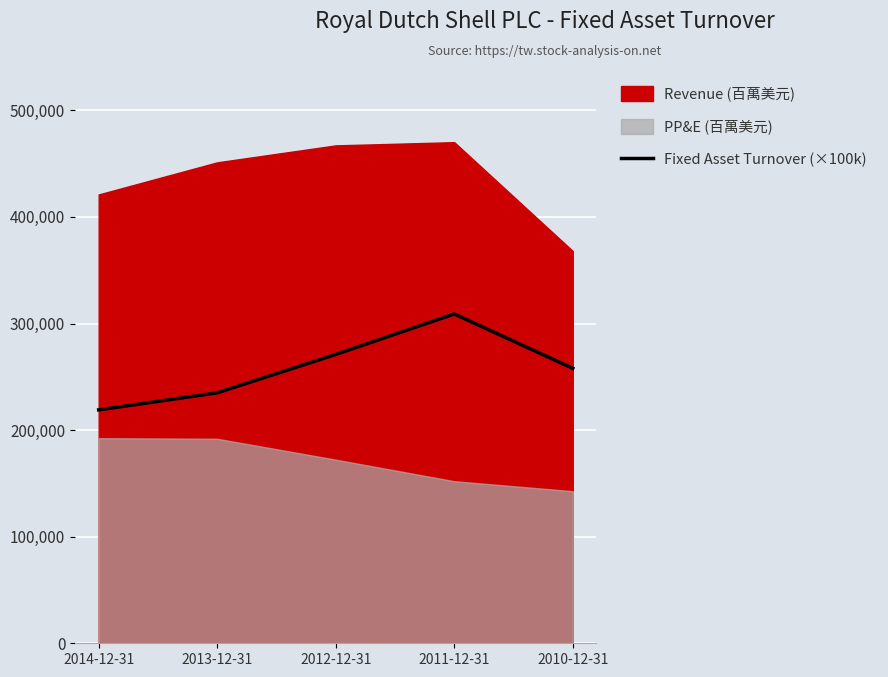

Reading left to right, extract all data points from this chart.

219000	235000	271000	309000	258000